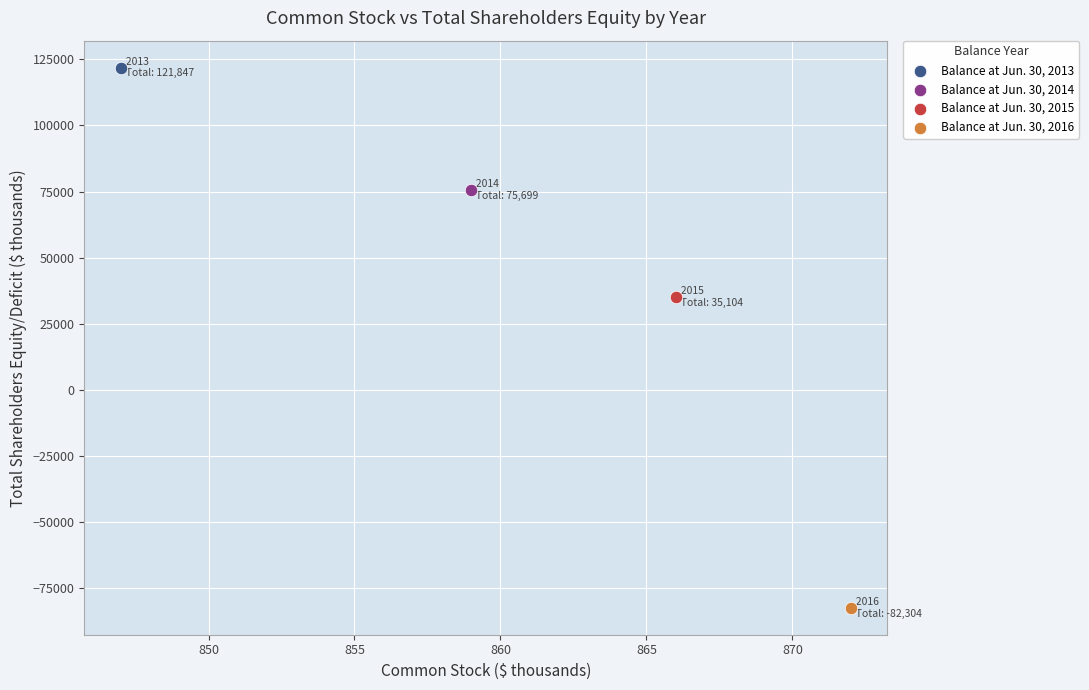

Which series reaches the minimum Y coordinate?

Balance at Jun. 30, 2016